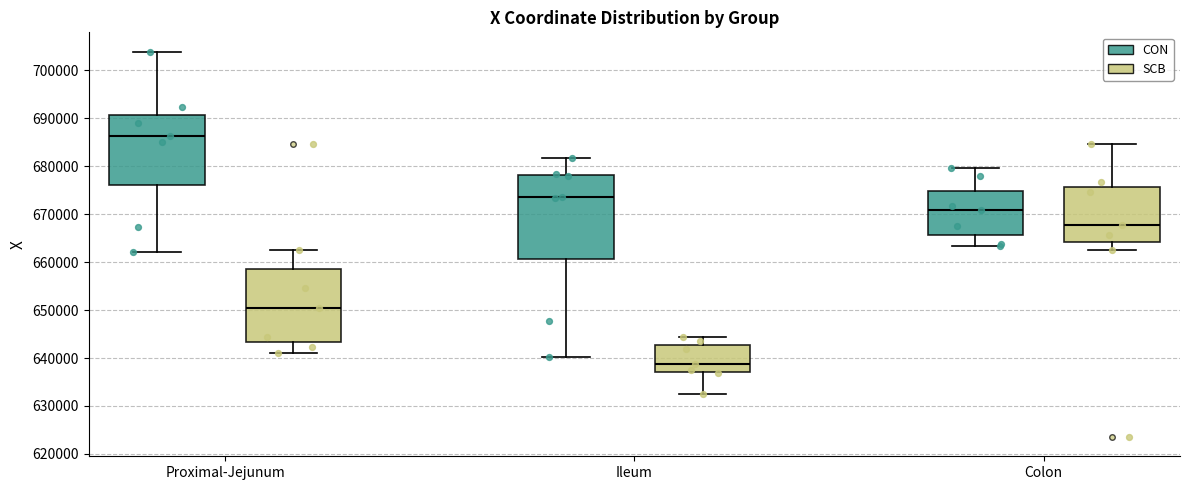

Reading left to right, transcribe this box plot: for each box, give where its median line is, the range the box spans, and where its two whiskers end, as read against the y-axis. The values are not printed on the chart, so give them approximately, as read against the axis.

Proximal-Jejunum (CON): median 686000, box 676000 to 691000, whiskers 662000 to 704000
Proximal-Jejunum (SCB): median 650000, box 643000 to 659000, whiskers 641000 to 663000
Ileum (CON): median 674000, box 661000 to 678000, whiskers 640000 to 682000
Ileum (SCB): median 639000, box 637000 to 643000, whiskers 633000 to 644000
Colon (CON): median 671000, box 666000 to 675000, whiskers 663000 to 680000
Colon (SCB): median 668000, box 664000 to 676000, whiskers 663000 to 685000